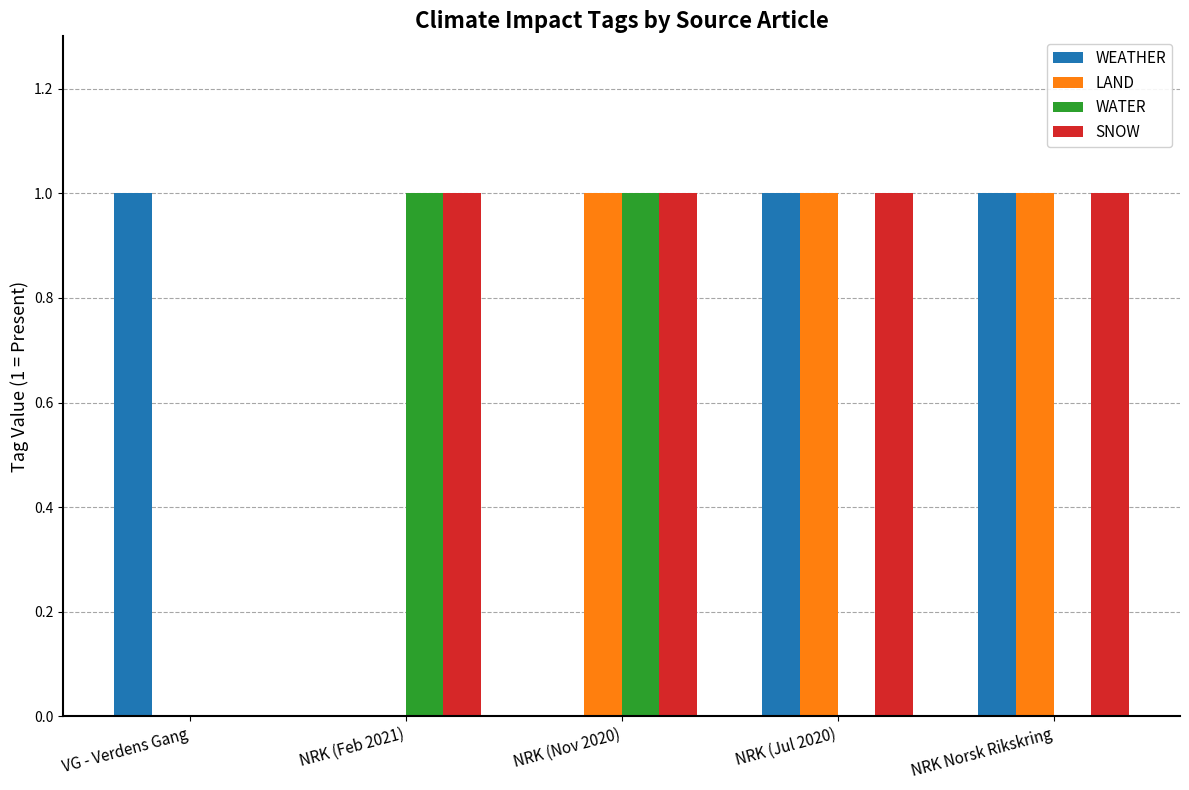

True or false: WEATHER has a value of 0 at NRK (Jul 2020).

False